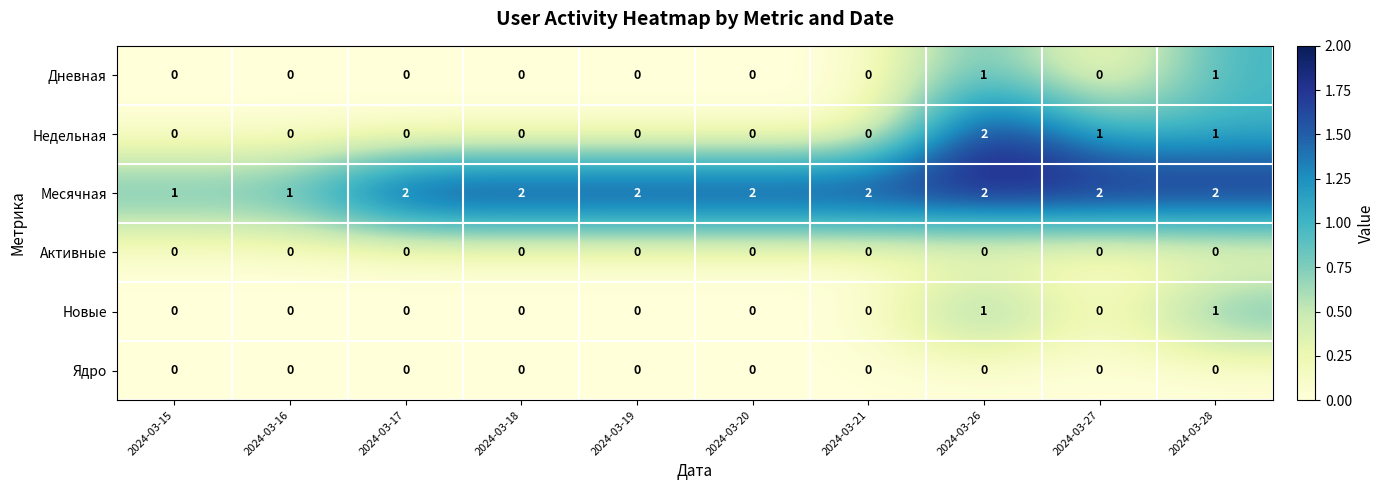

True or false: Ядро has a value of 0 at 2024-03-16.

True